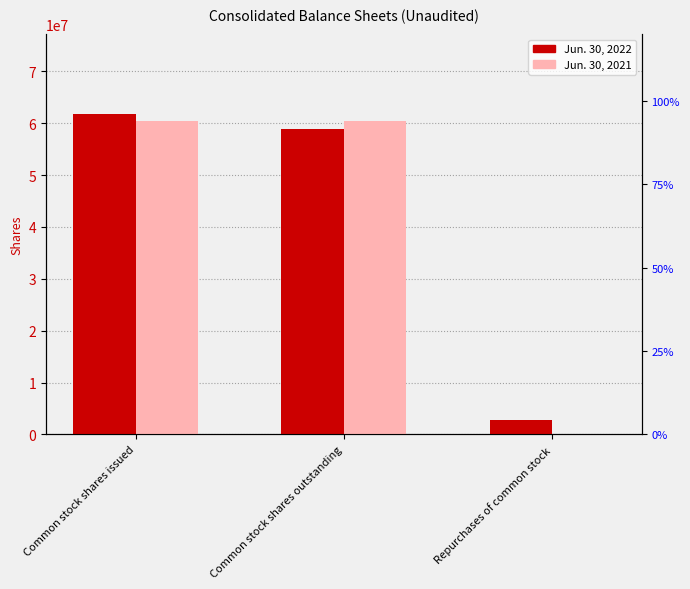

What is the value of the Jun. 30, 2022 bar at the 2nd from the left?

58819160